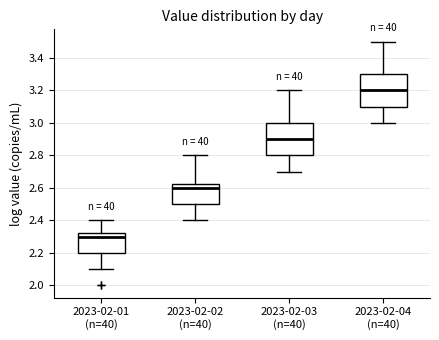

Reading left to right, read every box against the y-axis: the position of its median line, the range the box covers, and the ends of its whiskers. The values are not printed on the chart, so give them approximately, as read against the axis.

2023-02-01 (n=40): median 2.30, box 2.20 to 2.32, whiskers 2.10 to 2.40
2023-02-02 (n=40): median 2.60, box 2.50 to 2.62, whiskers 2.40 to 2.80
2023-02-03 (n=40): median 2.90, box 2.80 to 3.00, whiskers 2.70 to 3.20
2023-02-04 (n=40): median 3.20, box 3.10 to 3.30, whiskers 3.00 to 3.50